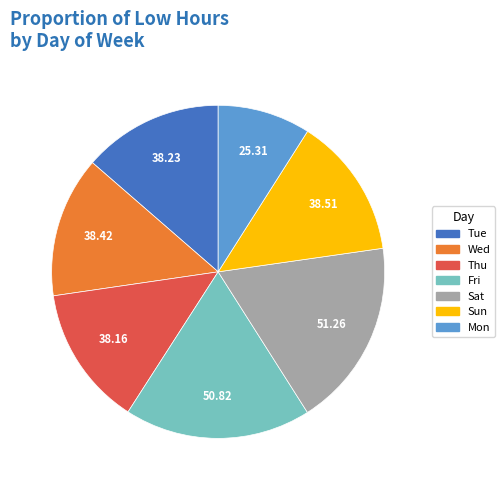

Is there any slice that represents more than half of the pie?

No